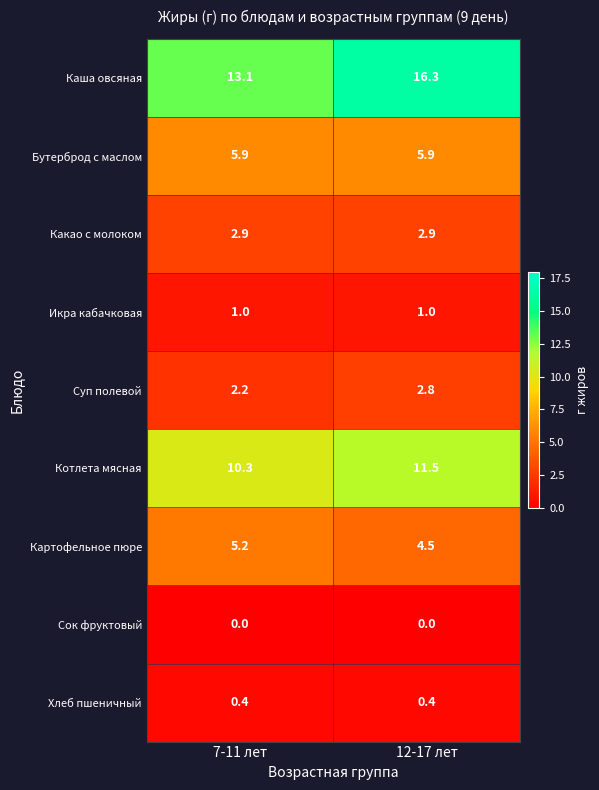

Read the Хлеб пшеничный value at 12-17 лет.

0.4